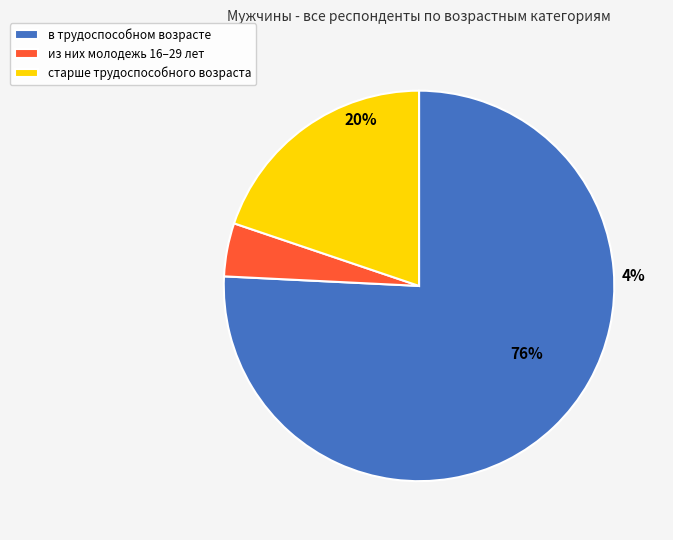

Which category accounts for the majority?

в трудоспособном возрасте